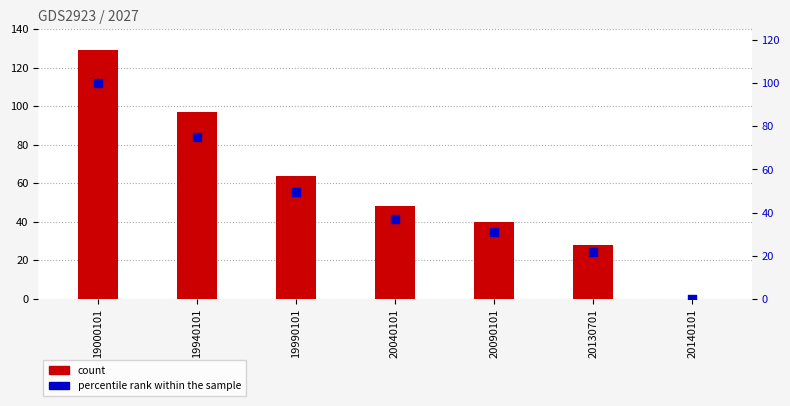

Is the value of count at 20040101 greater than the value of percentile rank within the sample at 19990101?

No